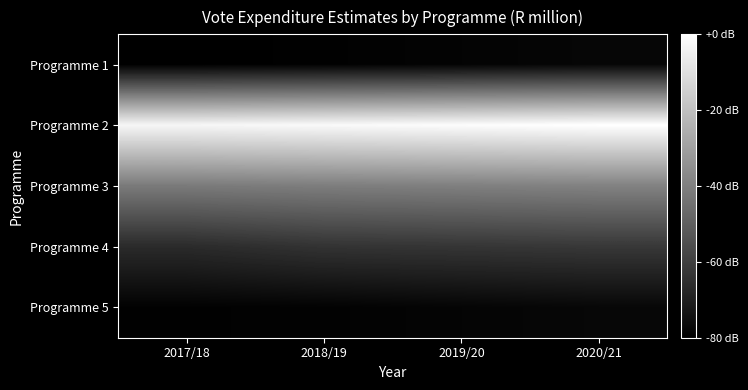

Reading right to left, extract all data points from this chart.

Programme 1: 2020/21=2.6	2019/20=2.6	2018/19=2.6	2017/18=2.6
Programme 2: 2020/21=5.3	2019/20=5.2	2018/19=5.2	2017/18=5.2
Programme 3: 2020/21=3.9	2019/20=3.9	2018/19=3.9	2017/18=3.9
Programme 4: 2020/21=3.2	2019/20=3.1	2018/19=3.1	2017/18=3.0
Programme 5: 2020/21=2.6	2019/20=2.6	2018/19=2.6	2017/18=2.6